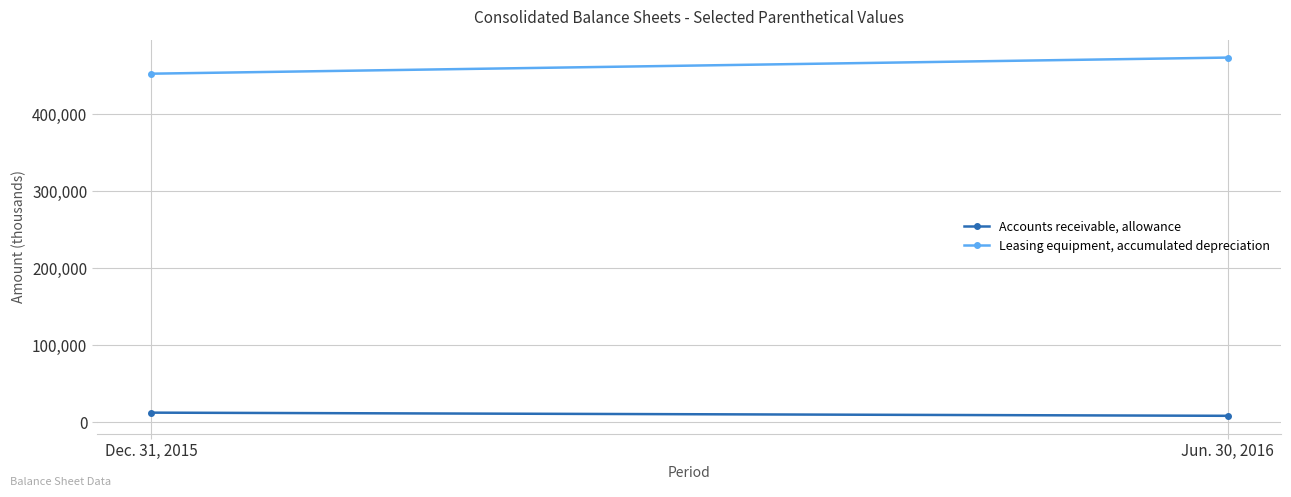

Reading left to right, what are all the values shown in this chart?

Accounts receivable, allowance: 12454	8338
Leasing equipment, accumulated depreciation: 452962	473906